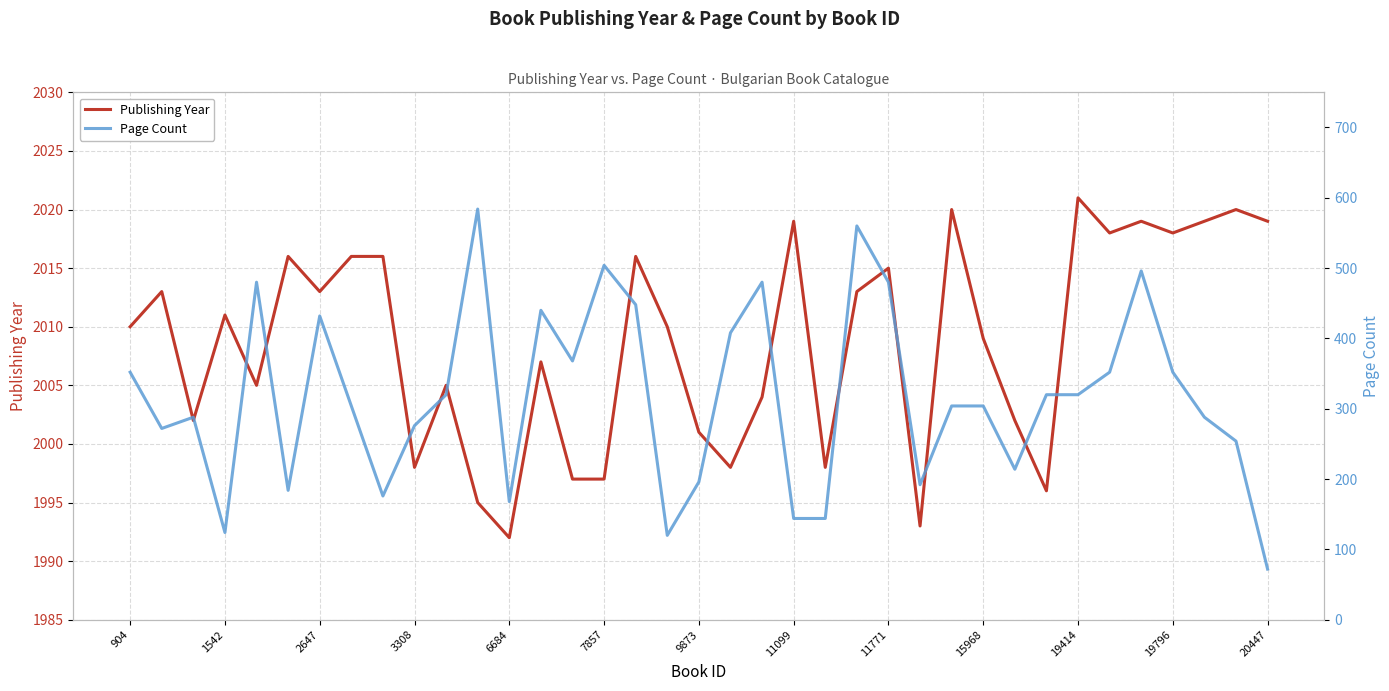

At which label does Publishing Year reach its peak?

19414